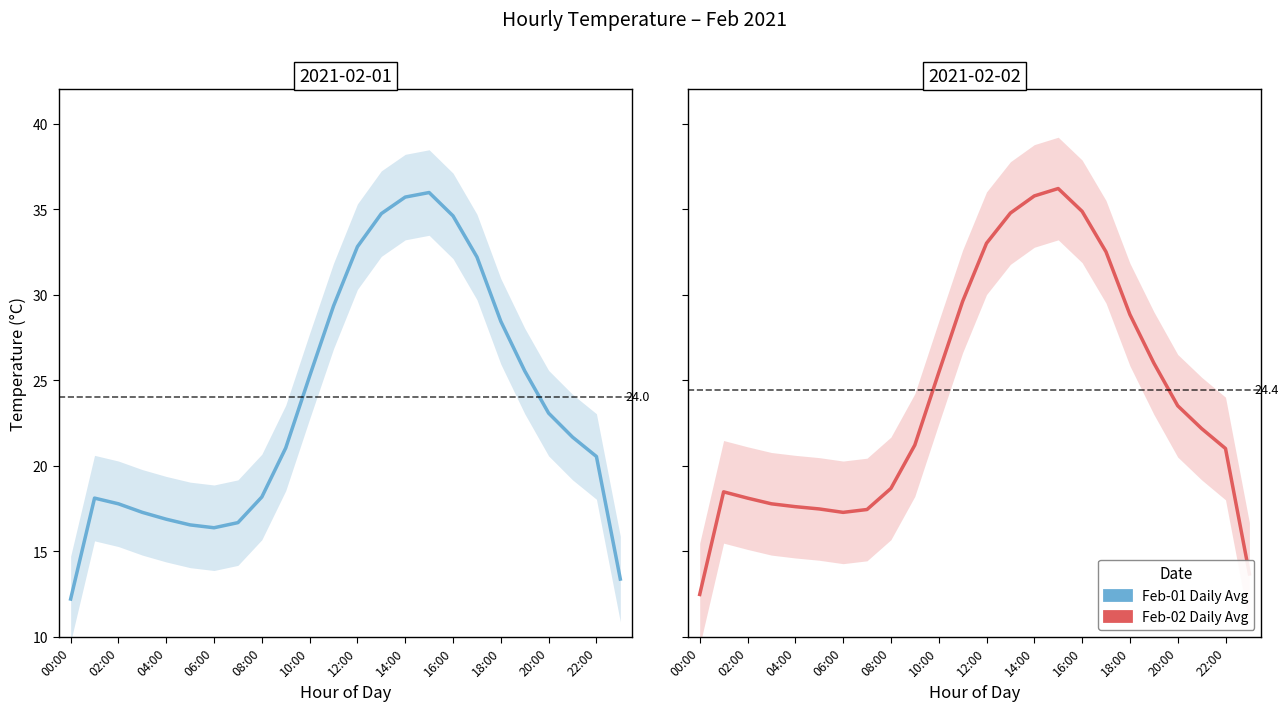

What is the label of the 8th point from the right?

16:00